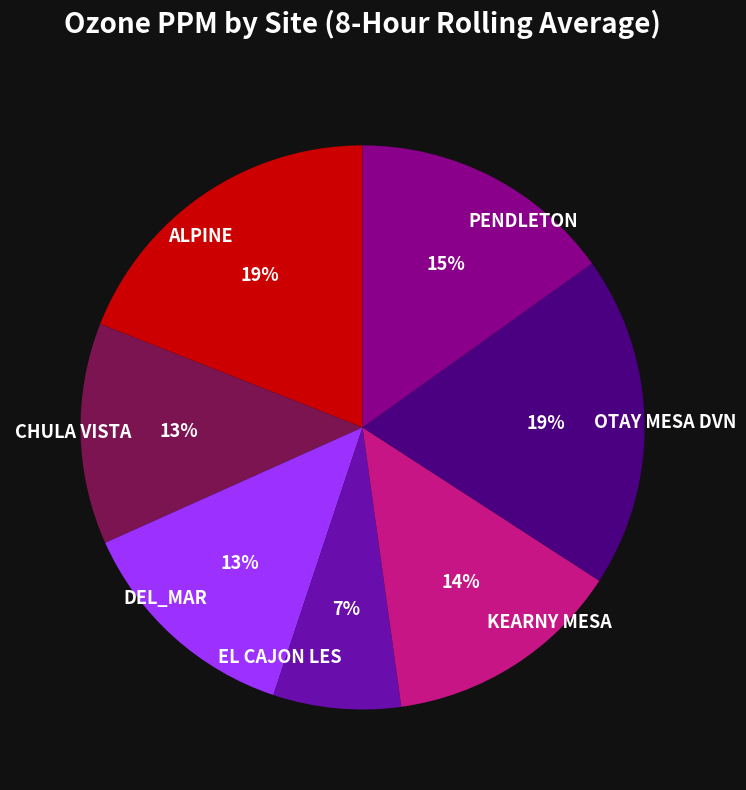

The PENDLETON slice represents 15% of the pie. True or false?

True